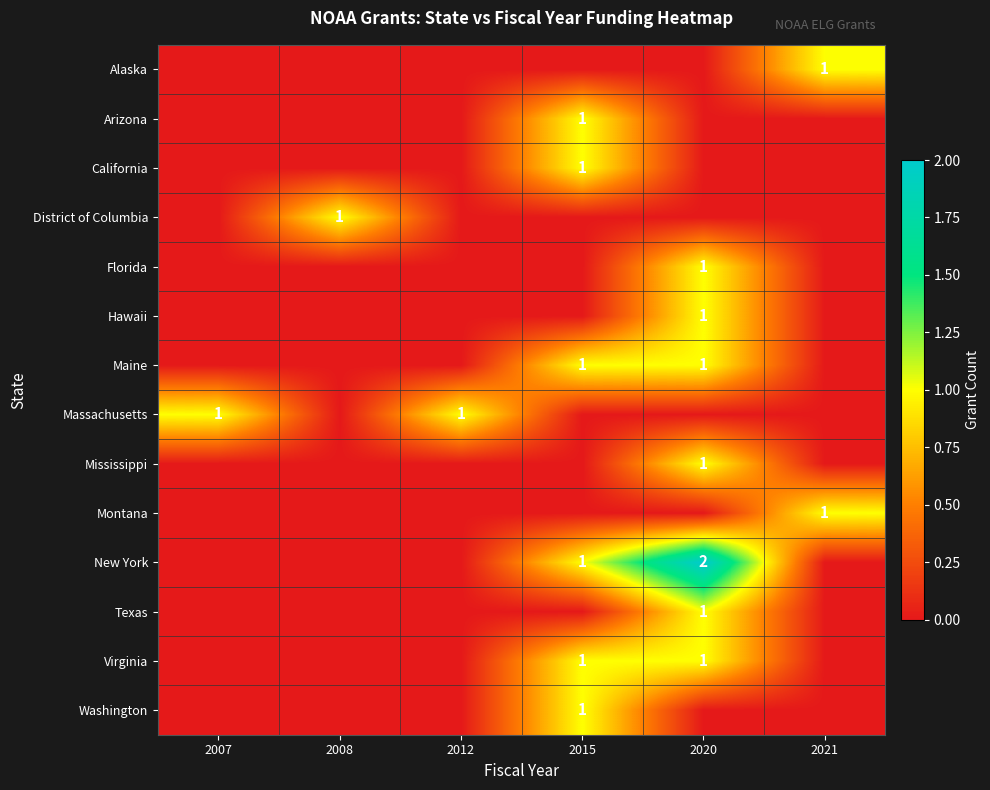

At which category is the sum across all series the highest?

2020